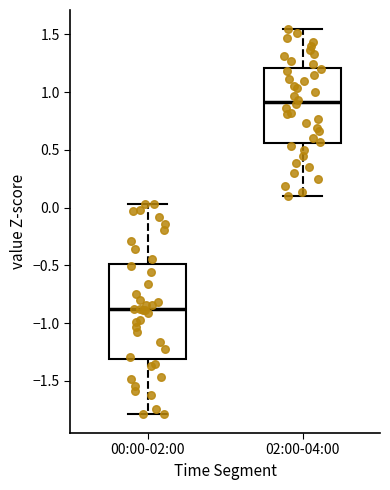

Which box has the highest median line?

02:00-04:00